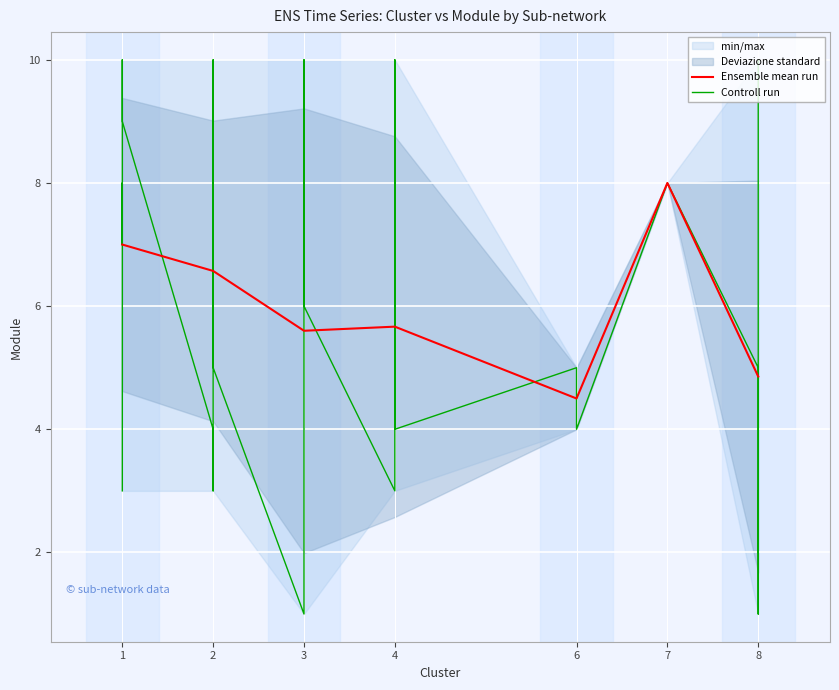

What is the difference between the maximum and second lowest values in the cluster series?

7